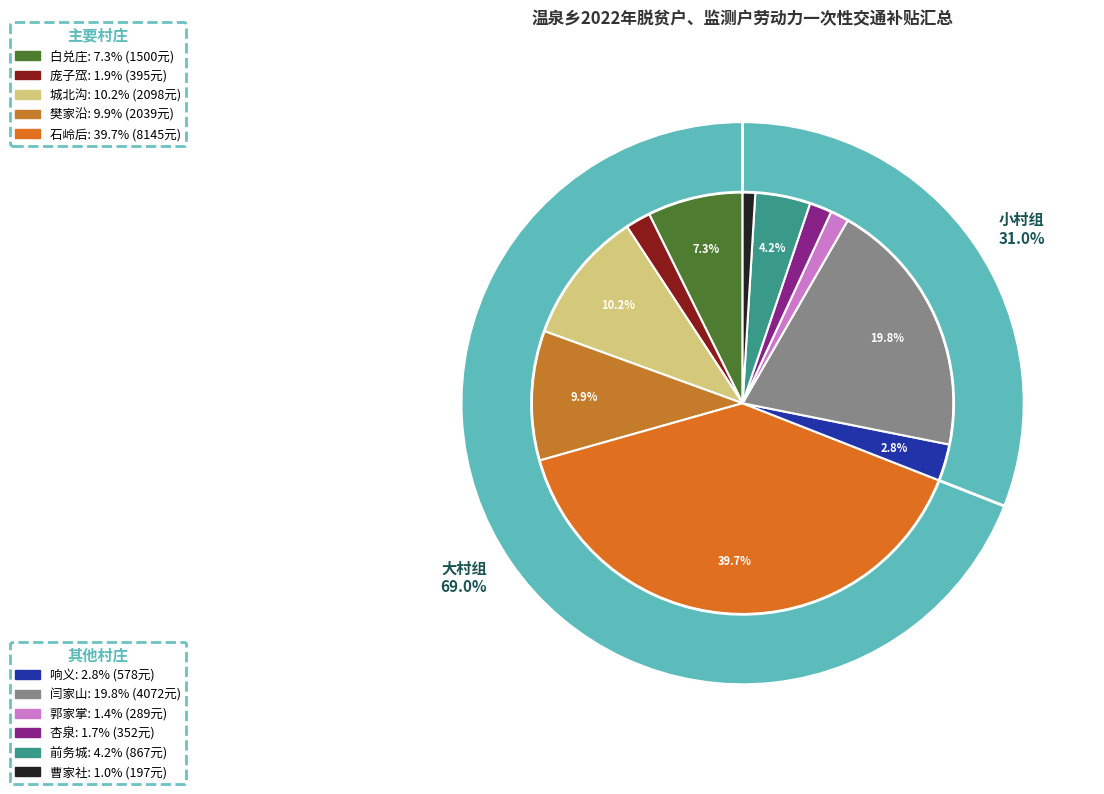

Is it true that 前务城 is 1% of the pie?

False